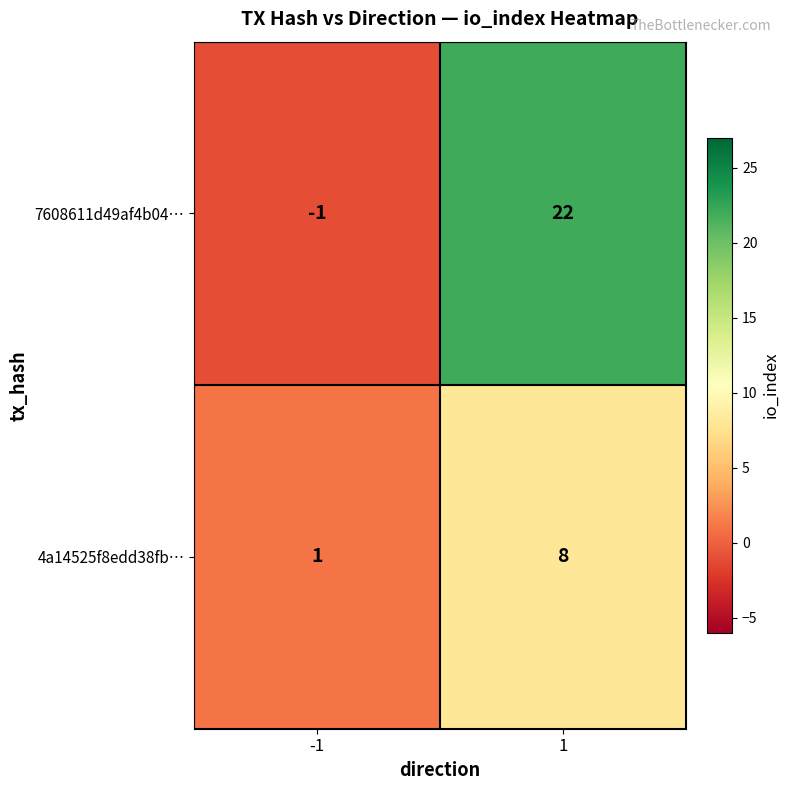

What value does the 7608611d49af4b04… series have at 1, to the nearest 5?

20